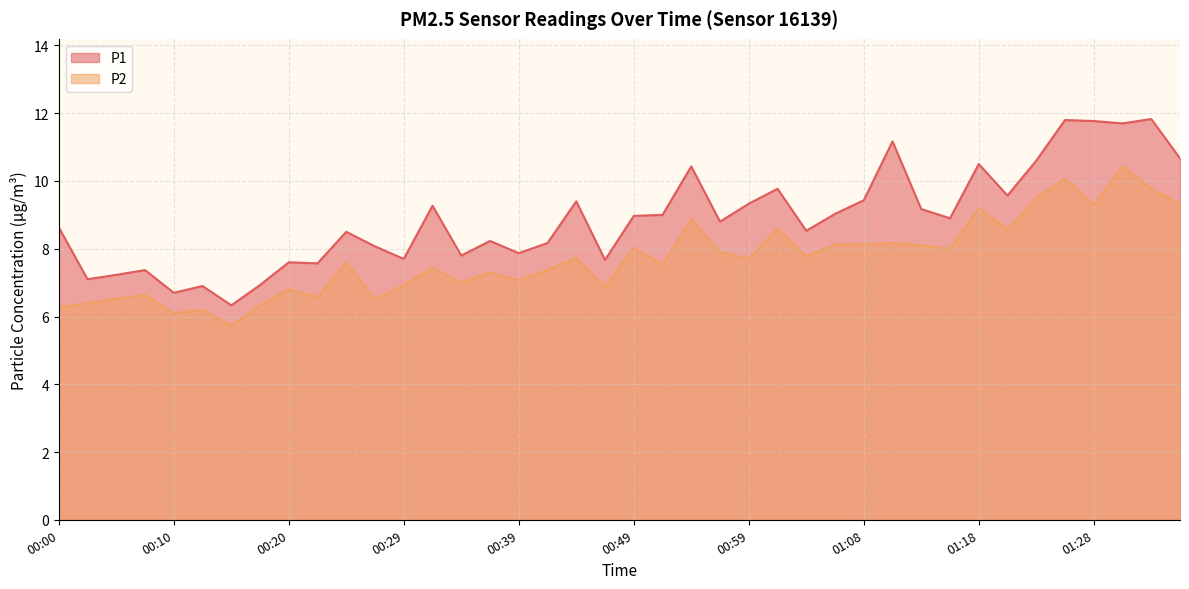

At which category does P2 reach its first local peak?

00:07